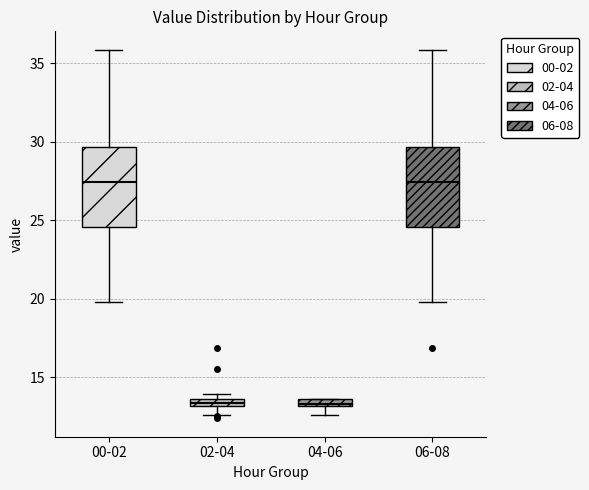

Where does the median line of the box for 00-02 sit on the y-axis? The values are not printed on the chart, so give them approximately, as read against the axis.

27.5